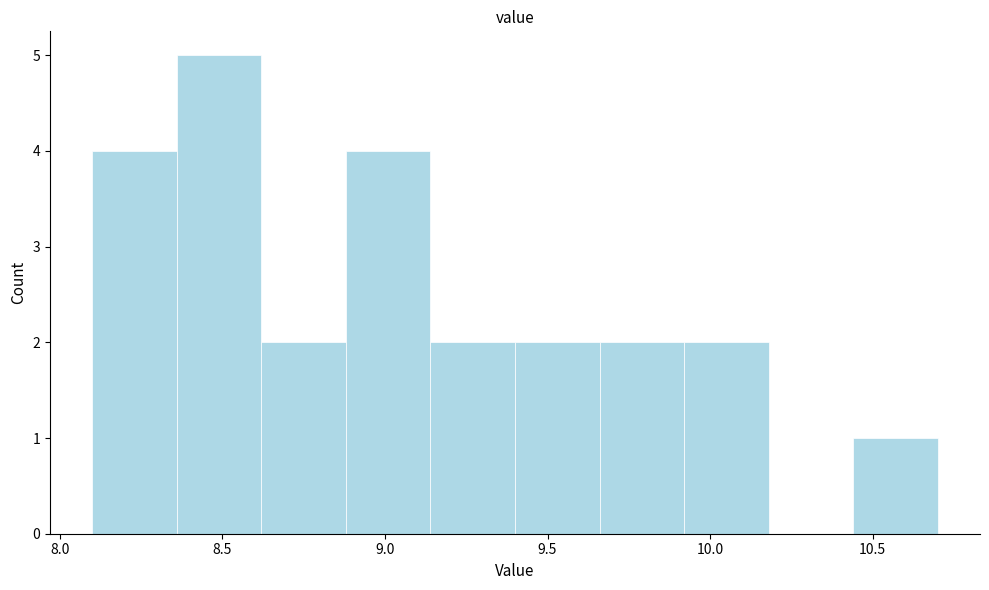

Reading left to right, transcribe this chart: for each bar, give the range it covers on the x-axis and its height. Neither the bar edges nor the heights are printed on the chart, so give them approximately, as read against the axes.

8.10 to 8.36: 4
8.36 to 8.62: 5
8.62 to 8.88: 2
8.88 to 9.14: 4
9.14 to 9.40: 2
9.40 to 9.66: 2
9.66 to 9.92: 2
9.92 to 10.18: 2
10.18 to 10.44: 0
10.44 to 10.70: 1